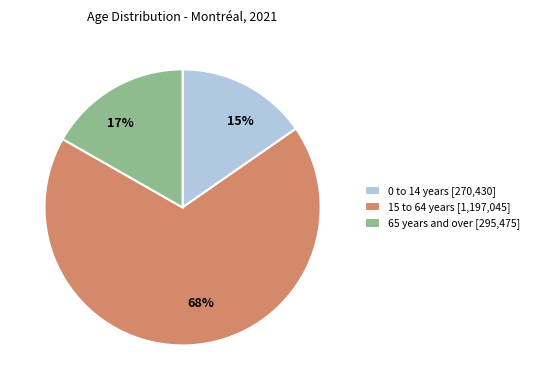

Which category has the biggest portion of the pie?

15 to 64 years